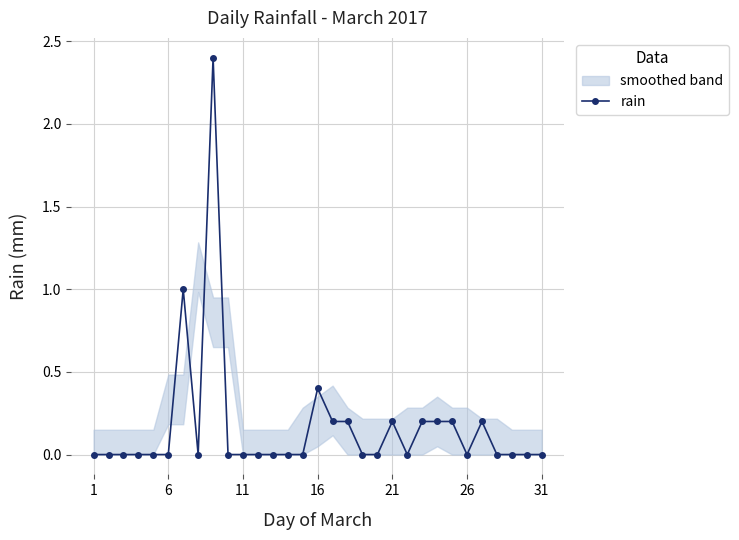

Is it true that rain equals 1.6 at 11?

False